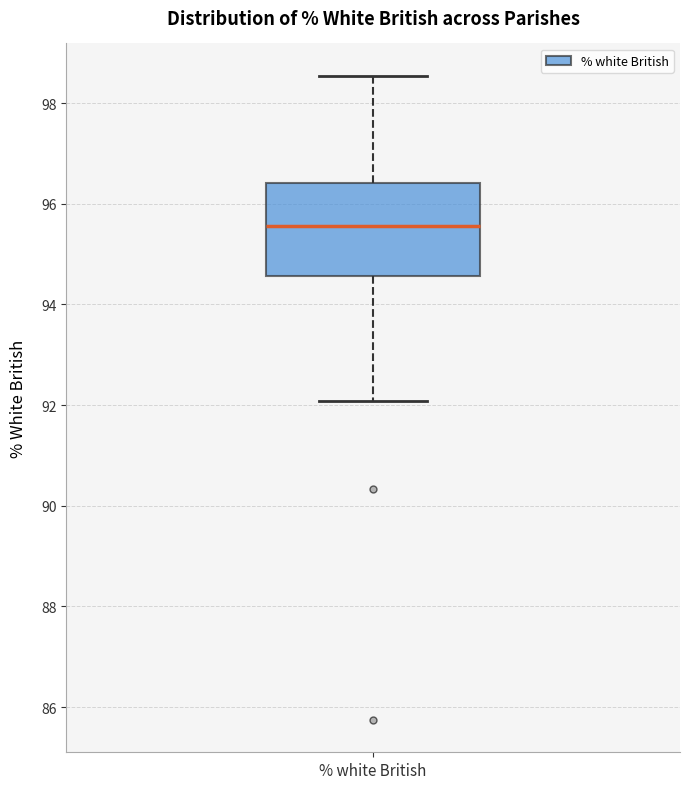

Read this box plot against the y-axis: the position of the median line, the range covered by the box, and the ends of both whiskers. The values are not printed on the chart, so give them approximately, as read against the axis.

median 95.6, box 94.6 to 96.4, whiskers 92.0 to 98.6